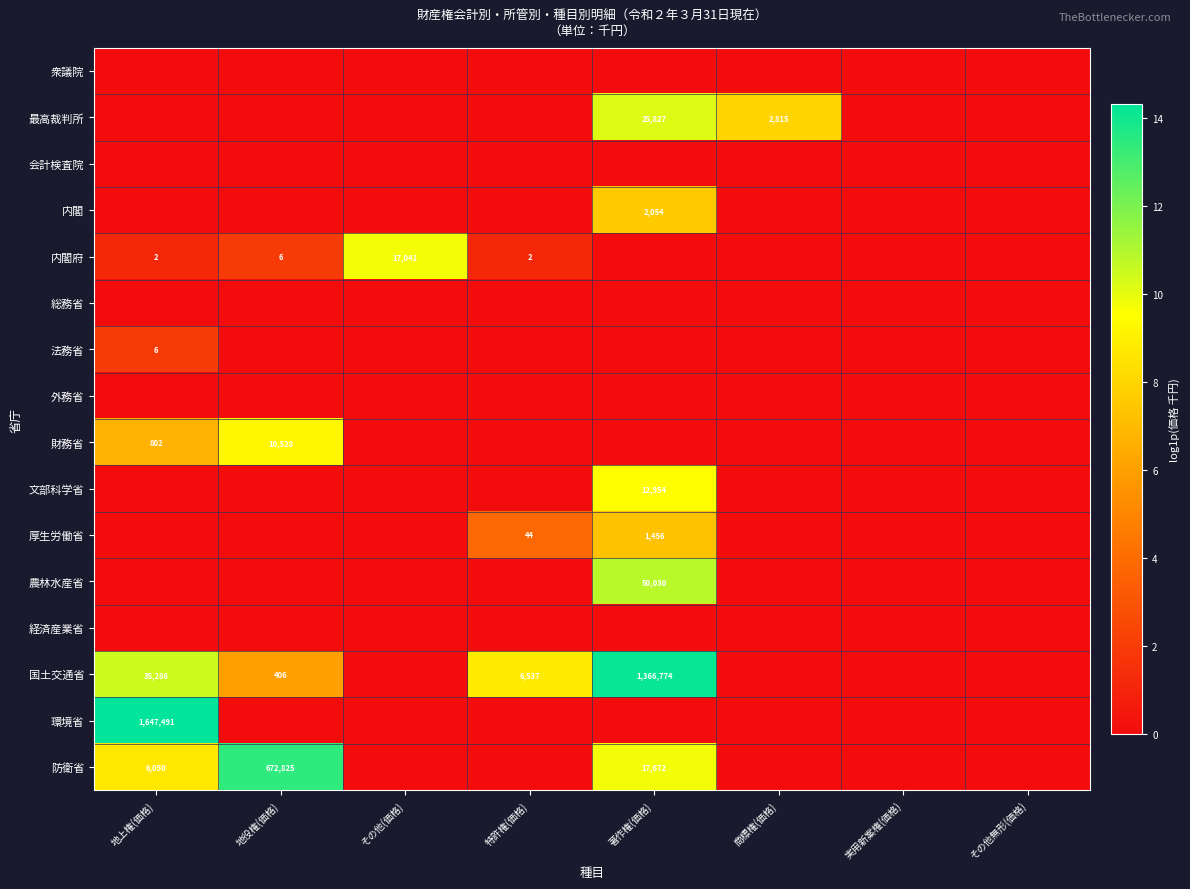

Between 著作権(価格) and その他(価格), which is larger?

著作権(価格)